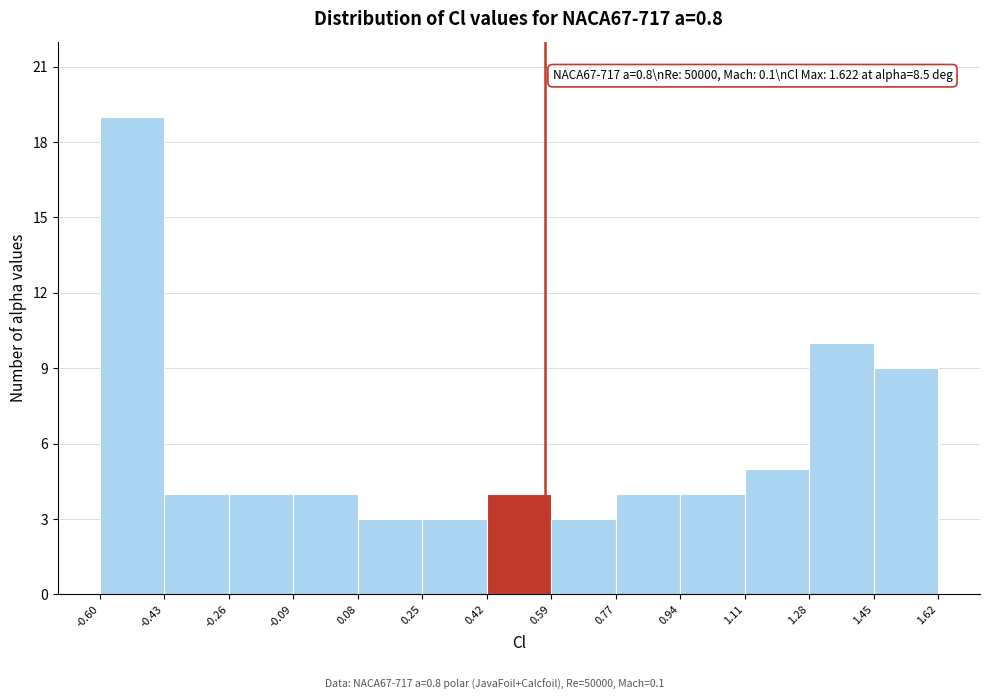

Which range on the x-axis has the tallest bar?

-0.60 to -0.43